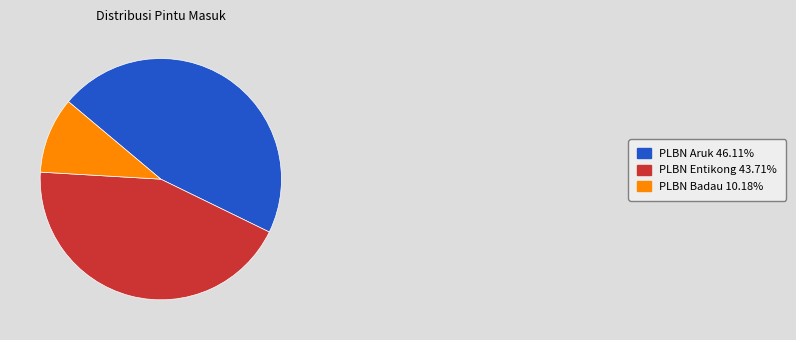

Count the number of slices in the pie.

3